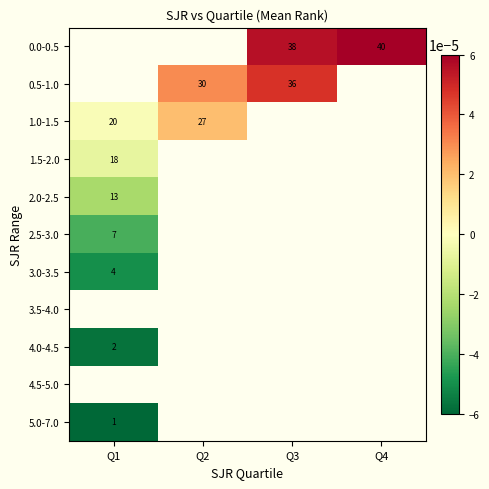

Which category has the lowest value across all series?

Q1